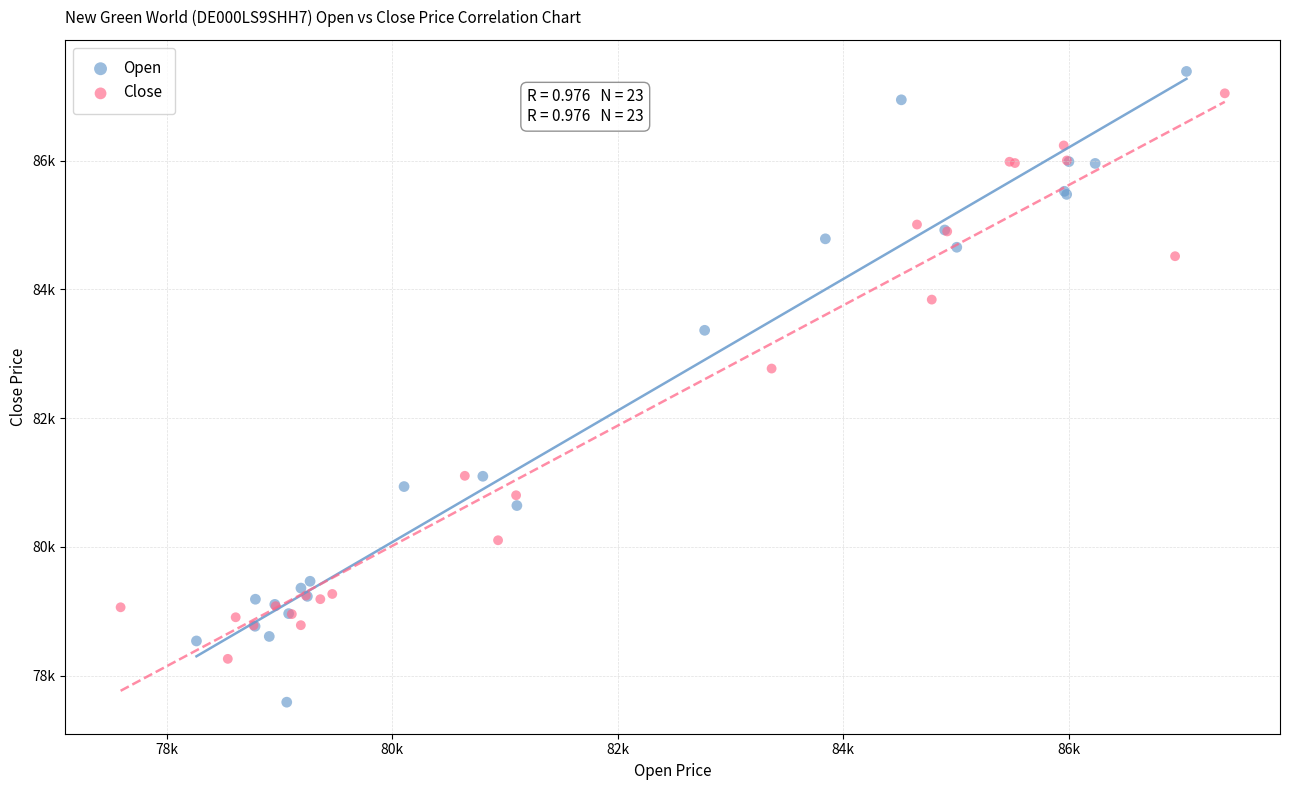

What are all the series names shown in the legend?

Open, Close